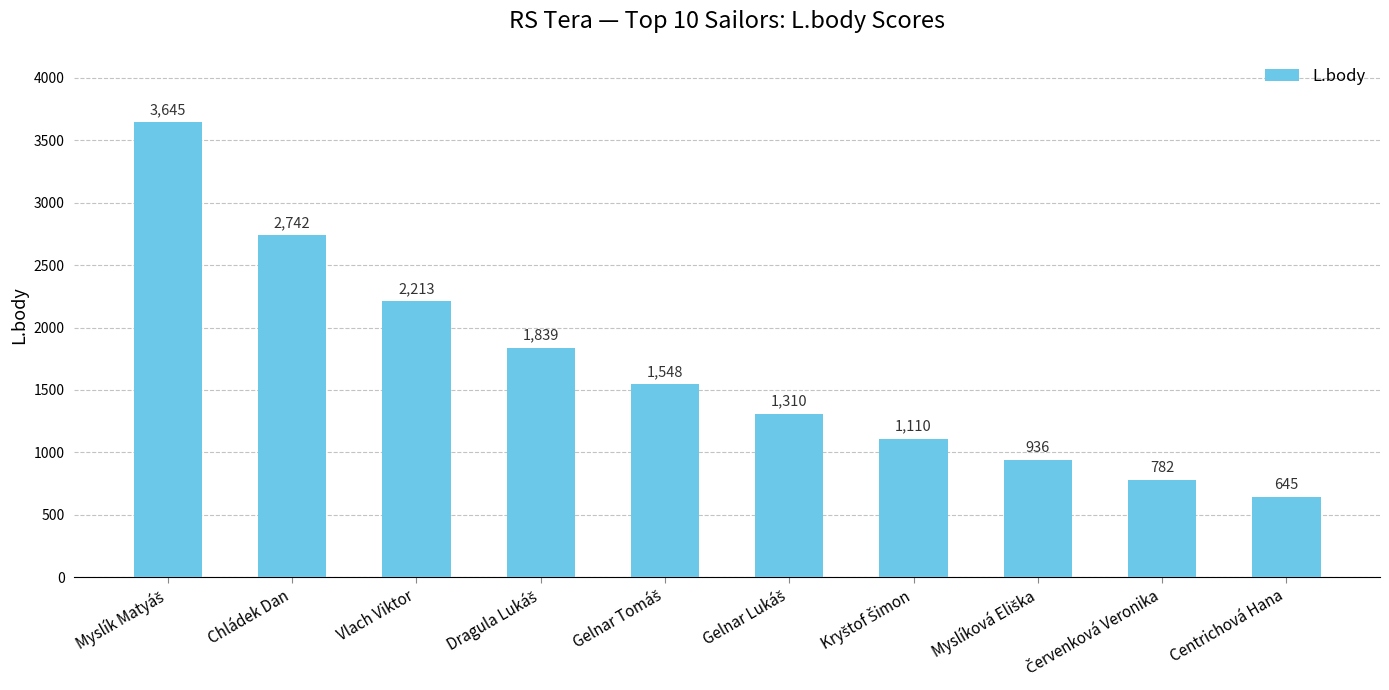

Where is the data nearest to the value 2145?

Vlach Viktor